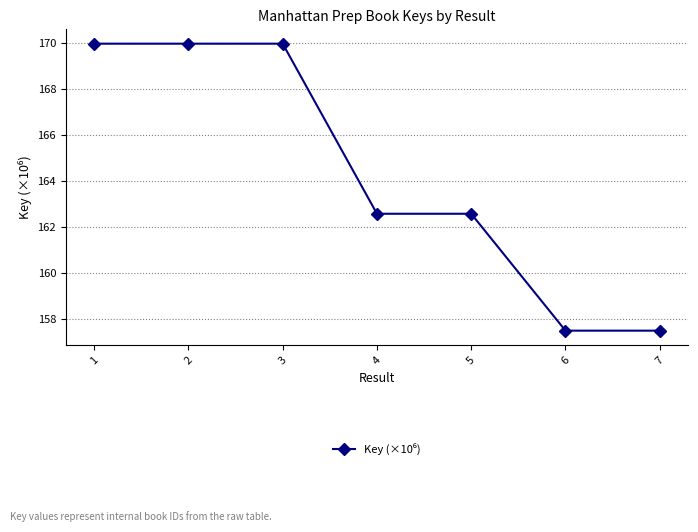

The chart shows a value of 207.0 at 6. True or false?

False